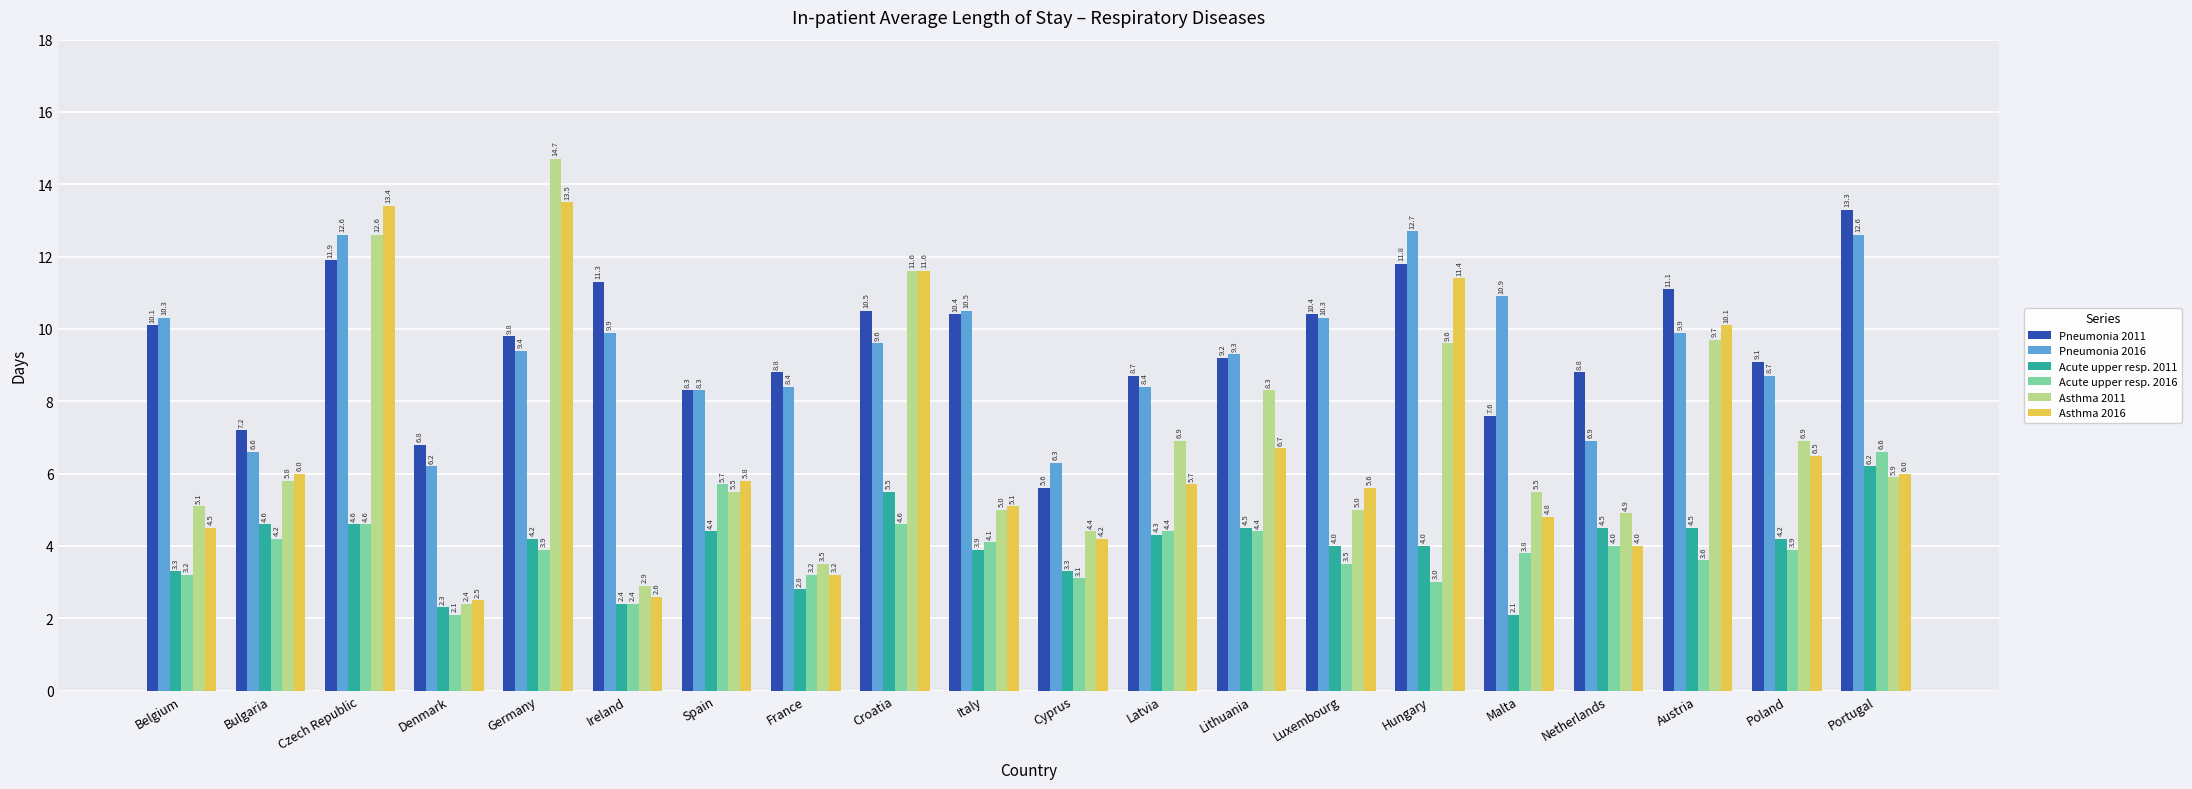

Which series has the widest spread of values?

Asthma 2011